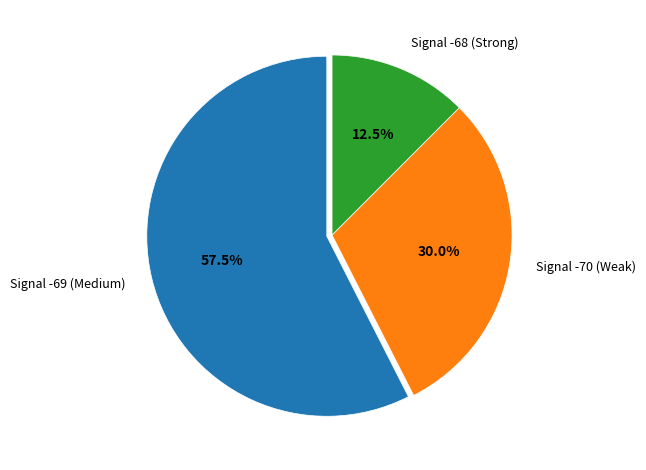

Does Signal -69 (Medium) represent more than half of the total?

Yes